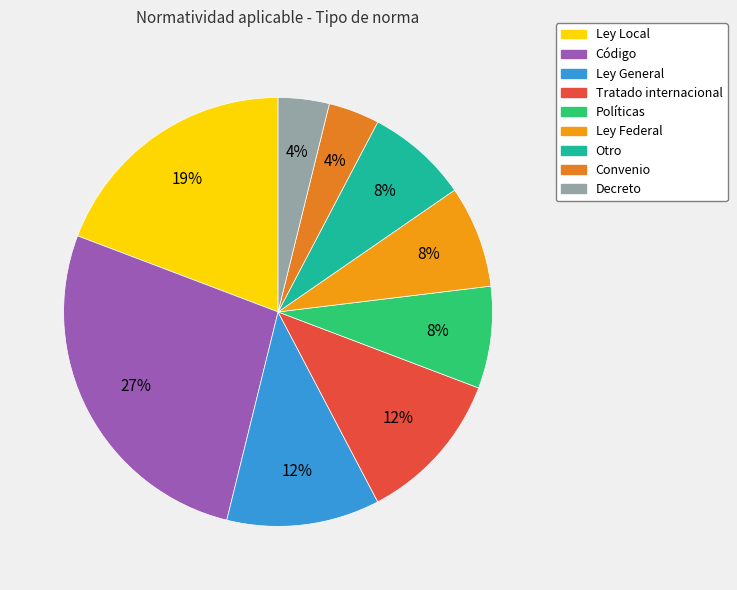

Which has a higher value, Ley Federal or Convenio?

Ley Federal